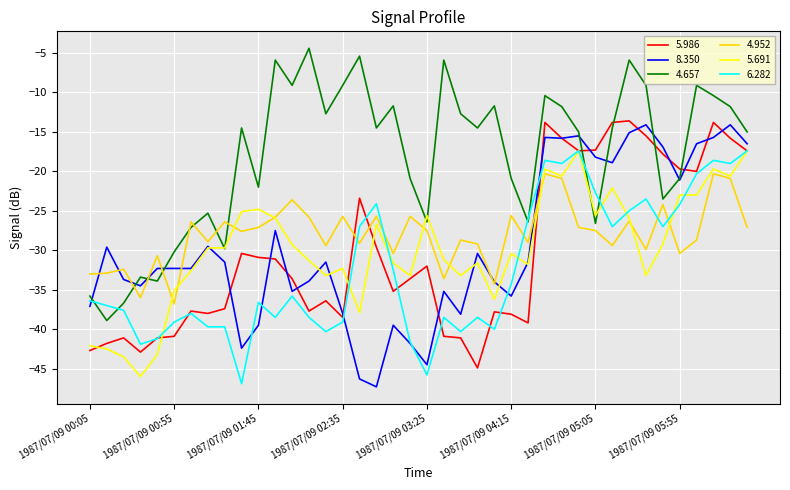

Which series has the largest total across all categories?

4.657